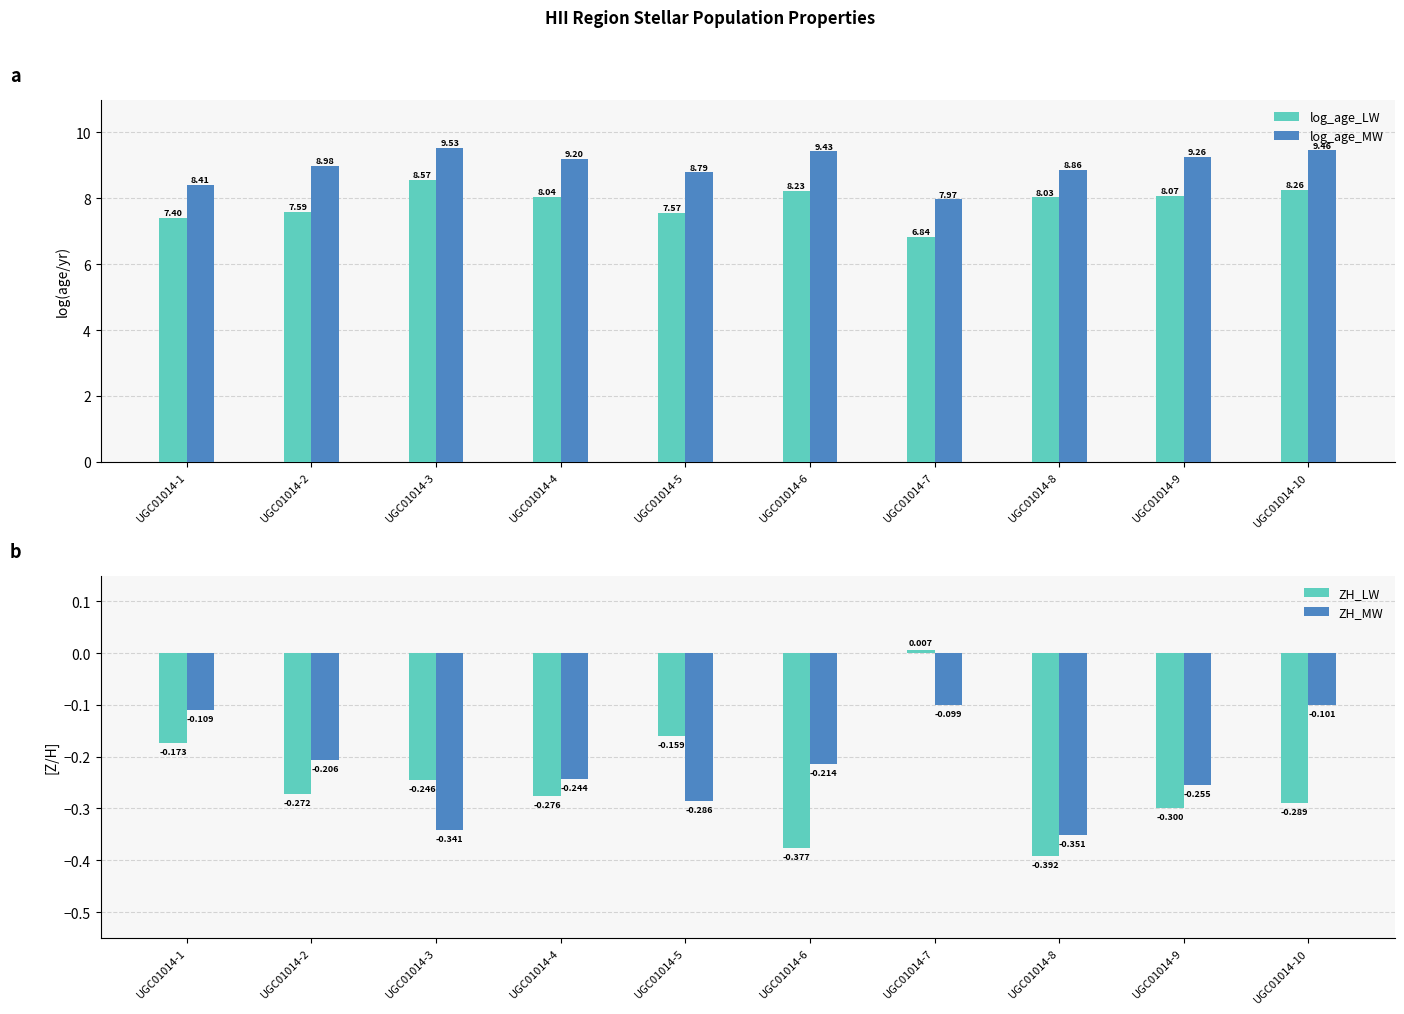

What is the value of the ZH_LW bar at the 4th from the left?

-0.3